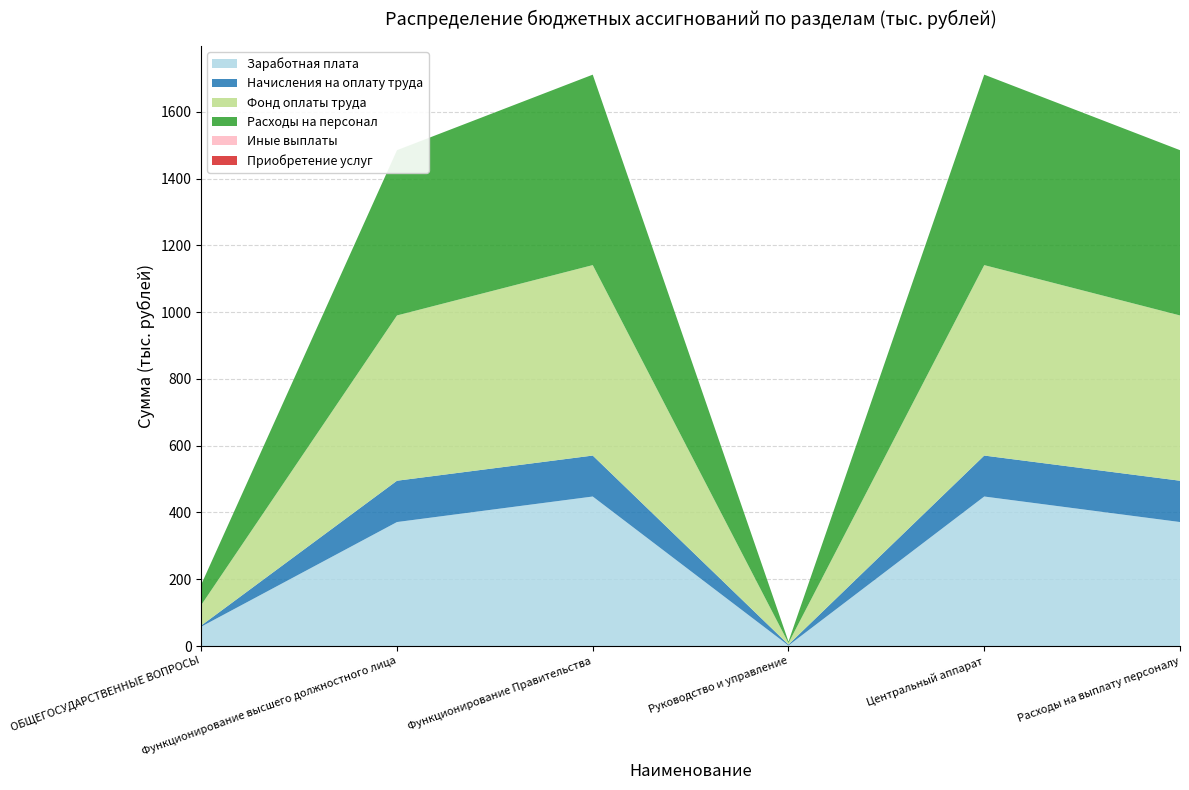

Reading left to right, list all the values displayed in this chart.

Заработная плата: ОБЩЕГОСУДАРСТВЕННЫЕ ВОПРОСЫ=57.9	Функционирование высшего должностного лица=371.2	Функционирование Правительства=447.7	Руководство и управление=1.5	Центральный аппарат=447.7	Расходы на выплату персоналу=371.2
Начисления на оплату труда: ОБЩЕГОСУДАРСТВЕННЫЕ ВОПРОСЫ=3.5	Функционирование высшего должностного лица=123.7	Функционирование Правительства=122.7	Руководство и управление=2.9	Центральный аппарат=122.7	Расходы на выплату персоналу=123.7
Фонд оплаты труда: ОБЩЕГОСУДАРСТВЕННЫЕ ВОПРОСЫ=61.4	Функционирование высшего должностного лица=495.0	Функционирование Правительства=570.4	Руководство и управление=4.4	Центральный аппарат=570.4	Расходы на выплату персоналу=495.0
Расходы на персонал: ОБЩЕГОСУДАРСТВЕННЫЕ ВОПРОСЫ=61.4	Функционирование высшего должностного лица=495.0	Функционирование Правительства=570.4	Руководство и управление=4.4	Центральный аппарат=570.4	Расходы на выплату персоналу=495.0
Иные выплаты: ОБЩЕГОСУДАРСТВЕННЫЕ ВОПРОСЫ=0.0	Функционирование высшего должностного лица=0.0	Функционирование Правительства=0.0	Руководство и управление=0.0	Центральный аппарат=0.0	Расходы на выплату персоналу=0.0
Приобретение услуг: ОБЩЕГОСУДАРСТВЕННЫЕ ВОПРОСЫ=0.0	Функционирование высшего должностного лица=0.0	Функционирование Правительства=0.0	Руководство и управление=0.0	Центральный аппарат=0.0	Расходы на выплату персоналу=0.0